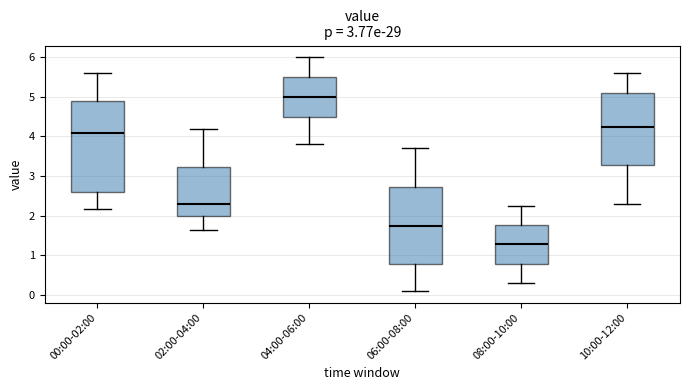

Which box is the tallest, from its lower edge to its upper edge?

00:00-02:00